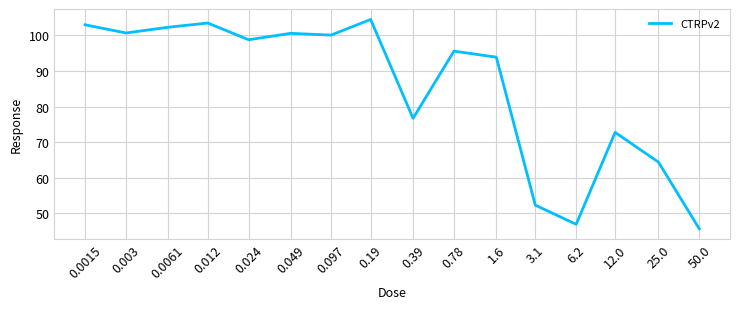

How many categories are shown in the chart?

16